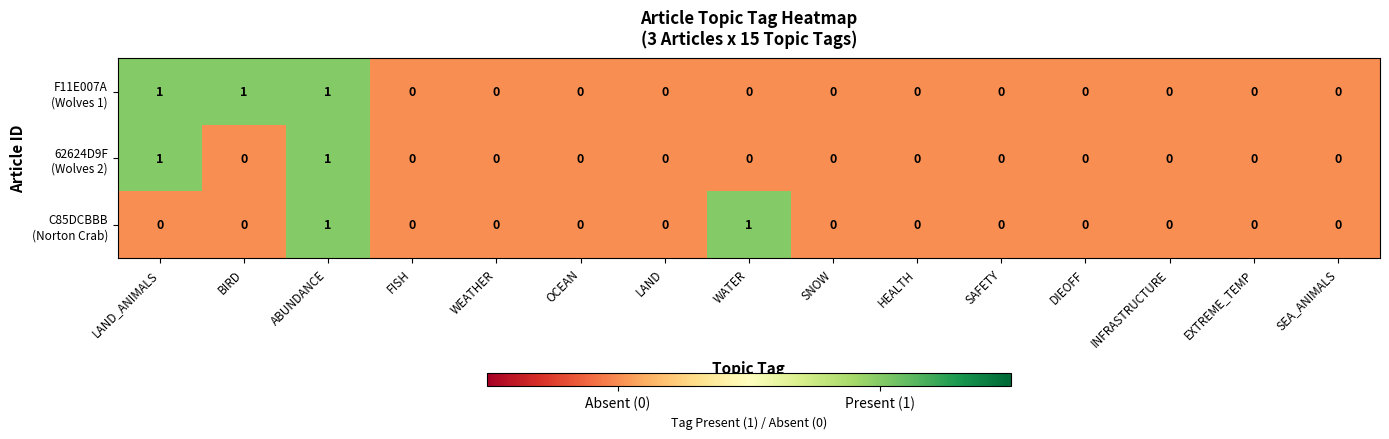

What is the maximum value shown in the chart?

1